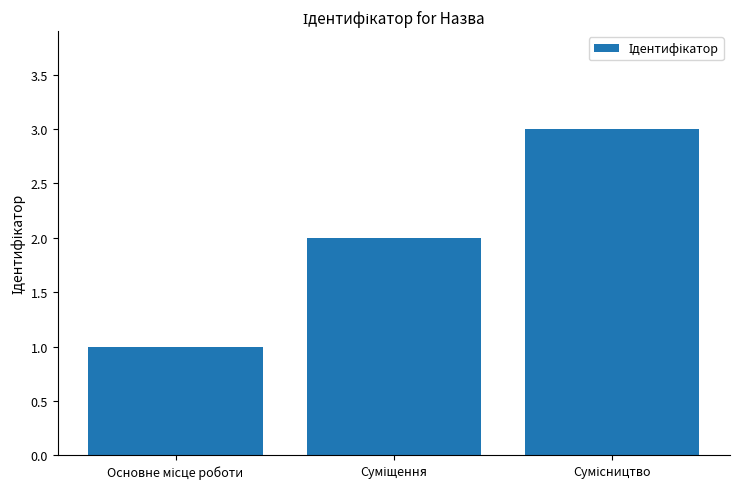

What is the sum of all values?

6